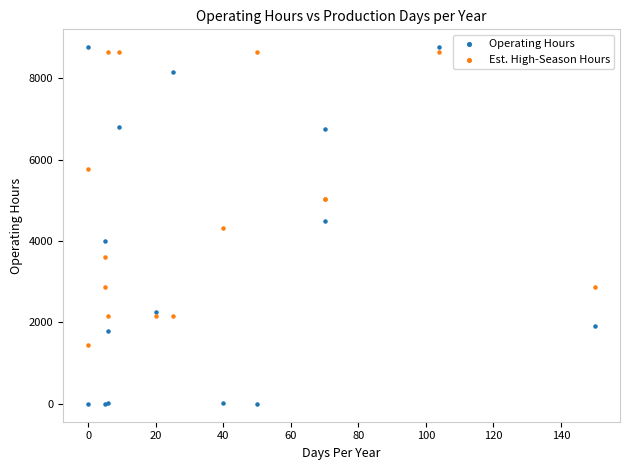

Which series has the largest Y range (max minus min)?

Operating Hours